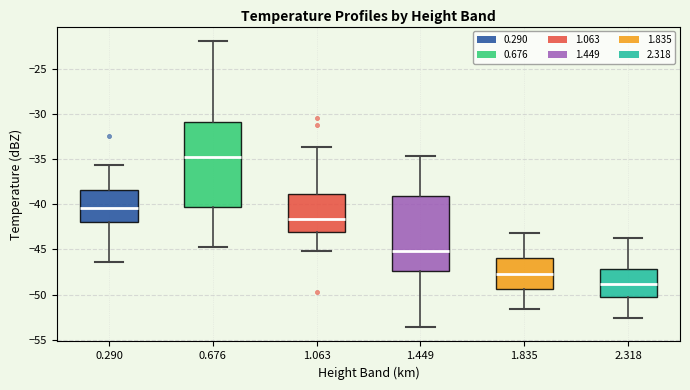

Which box's median line is the highest?

0.676